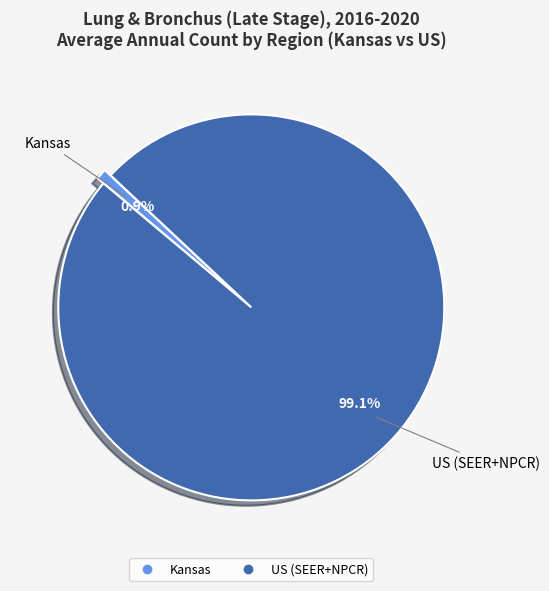

What is the majority slice?

US (SEER+NPCR)